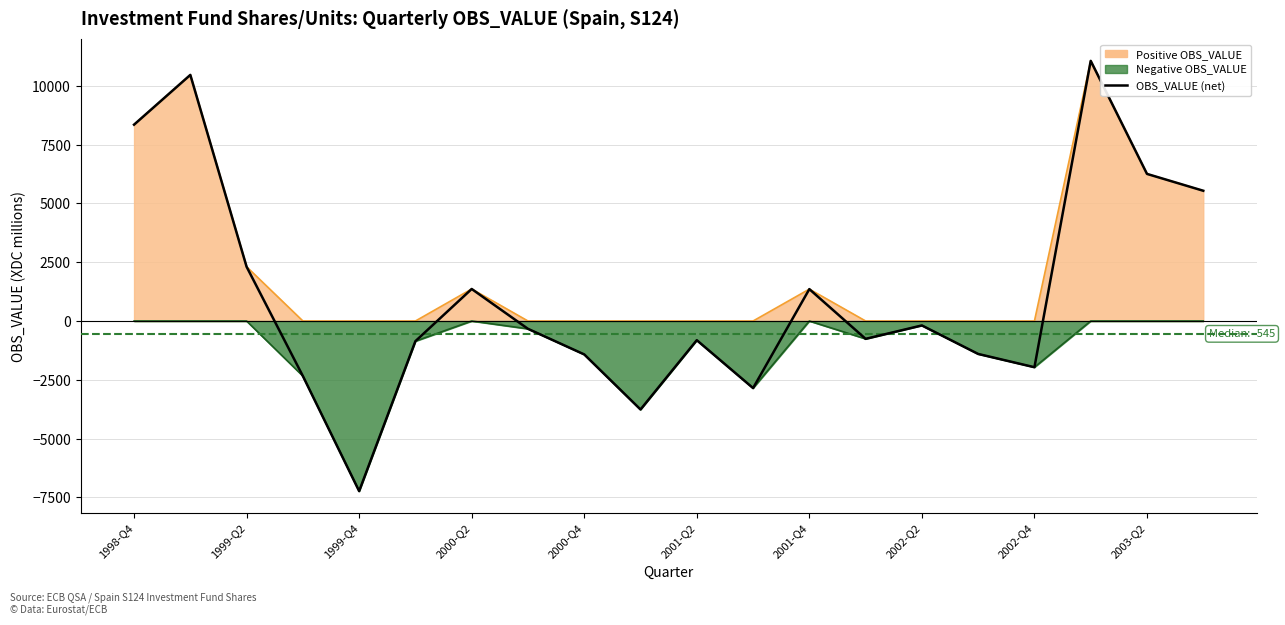

What is the minimum value shown in the chart?

-7231